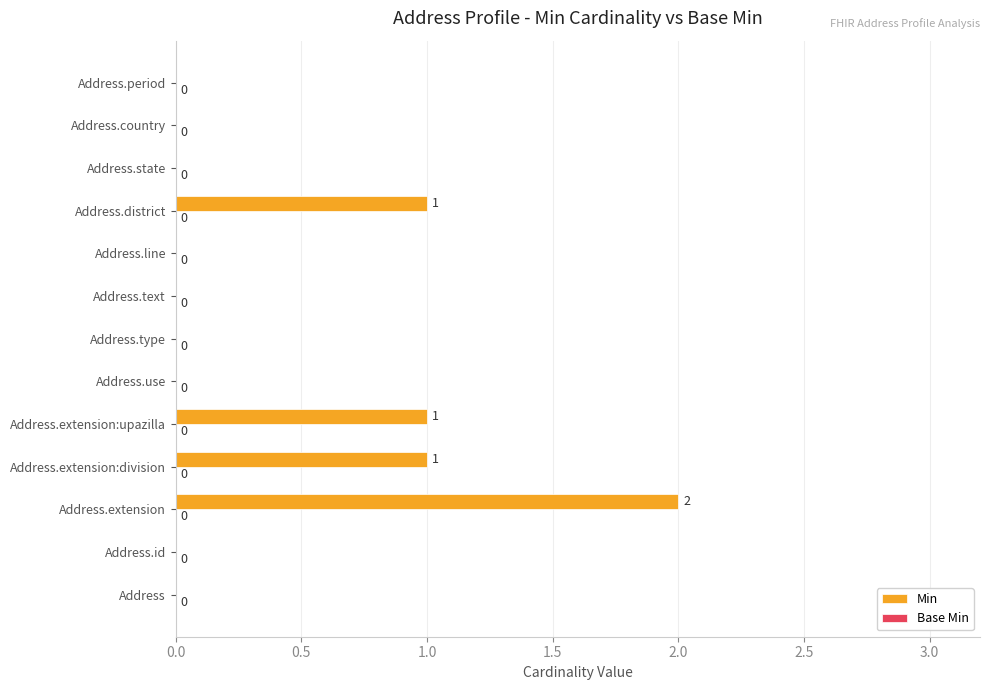

How many data points does each series have?

13